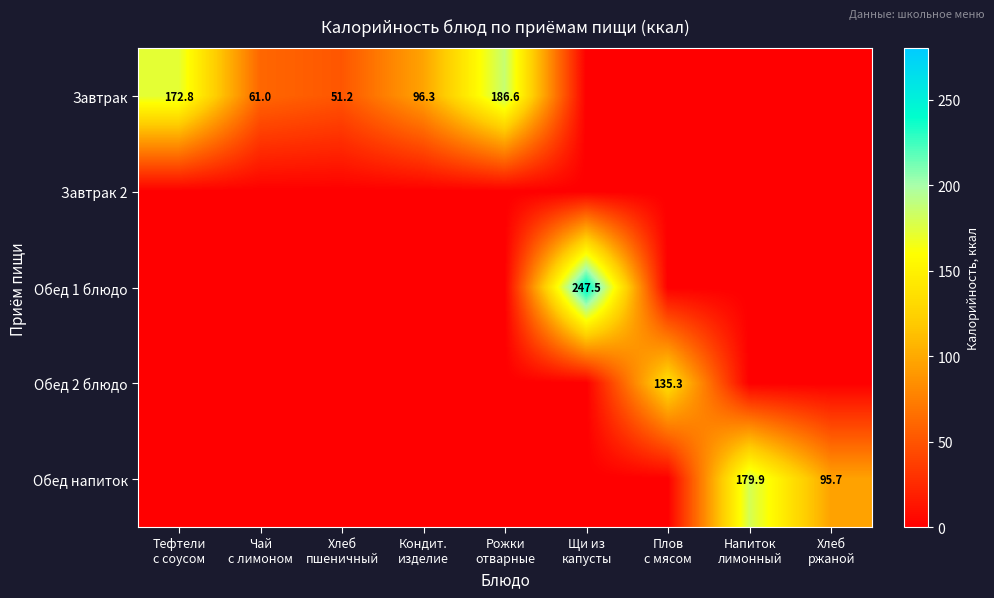

How many distinct data groups are displayed?

5